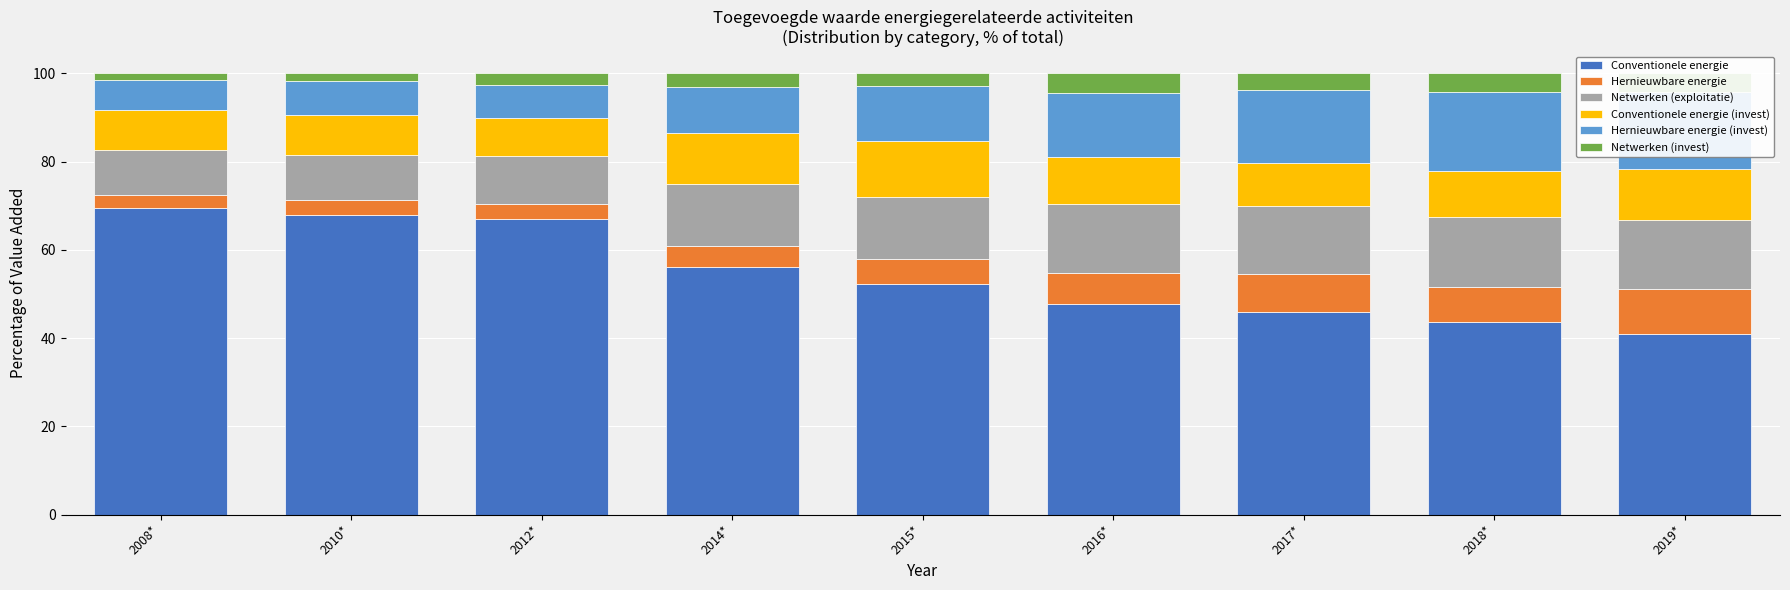

True or false: Conventionele energie has a value of 56.0 at 2014*.

True